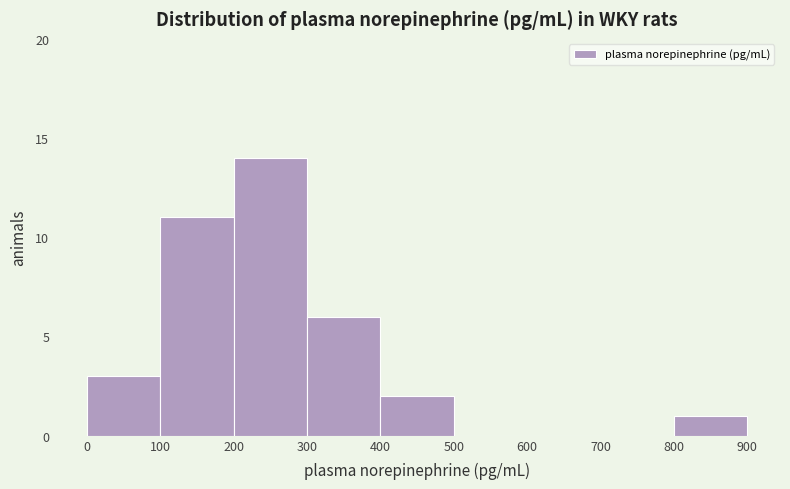

Over which range of the x-axis is the bar tallest?

200 to 300